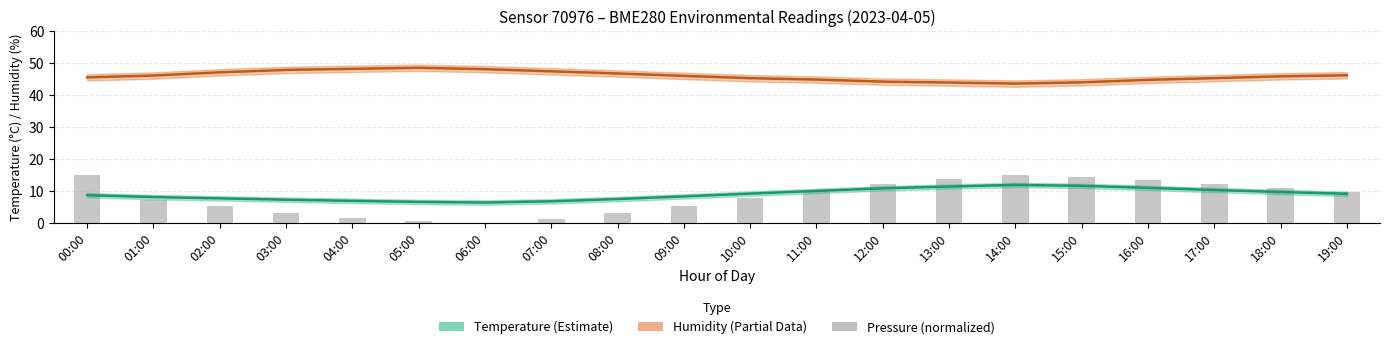

What is the average value?

8.1